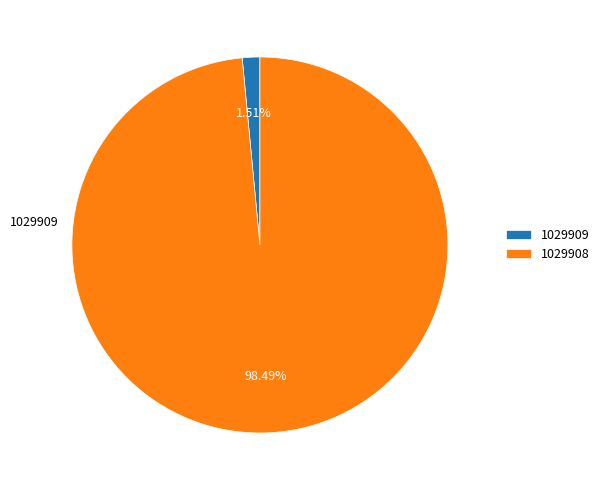

What percentage is the 1029908 slice, to the nearest percent?

98%